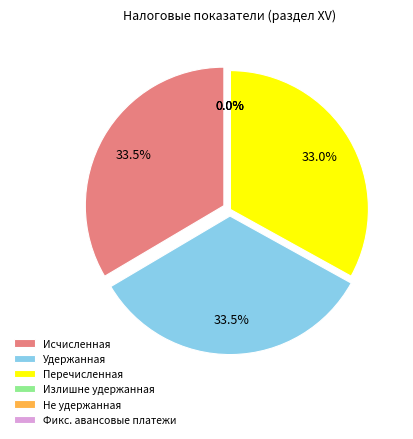

What is the change in value from Сумма налога удержанная to Сумма налога, не удержанная?

-18994405759